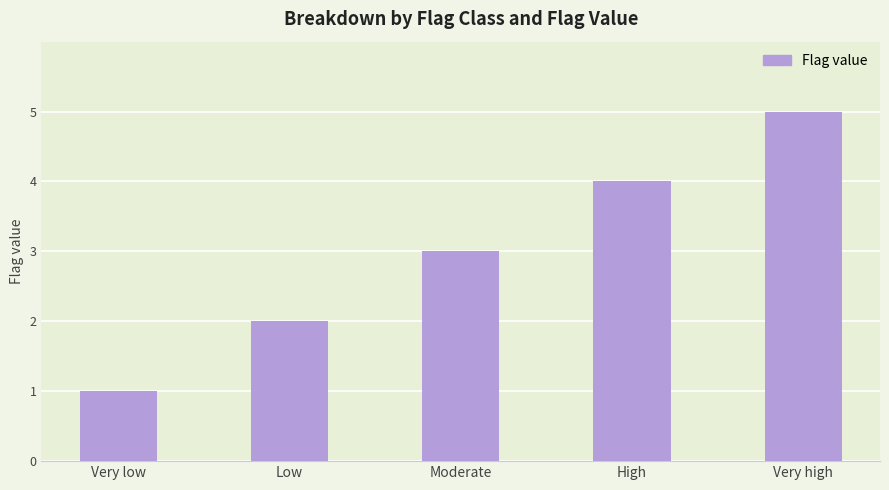

How many data points are less than 3?

2